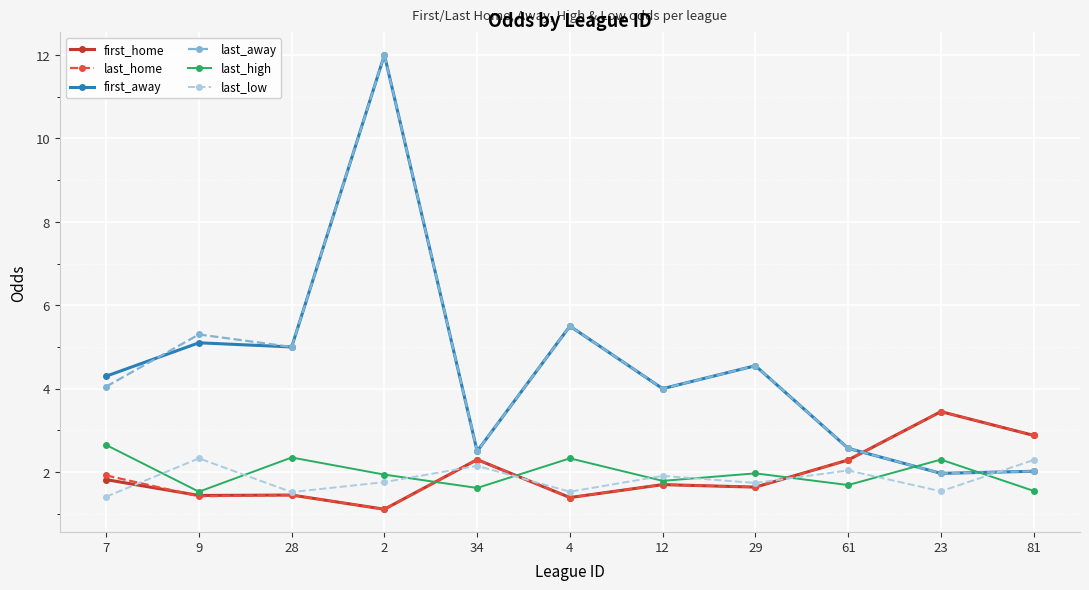

What position from the left is 34?

5